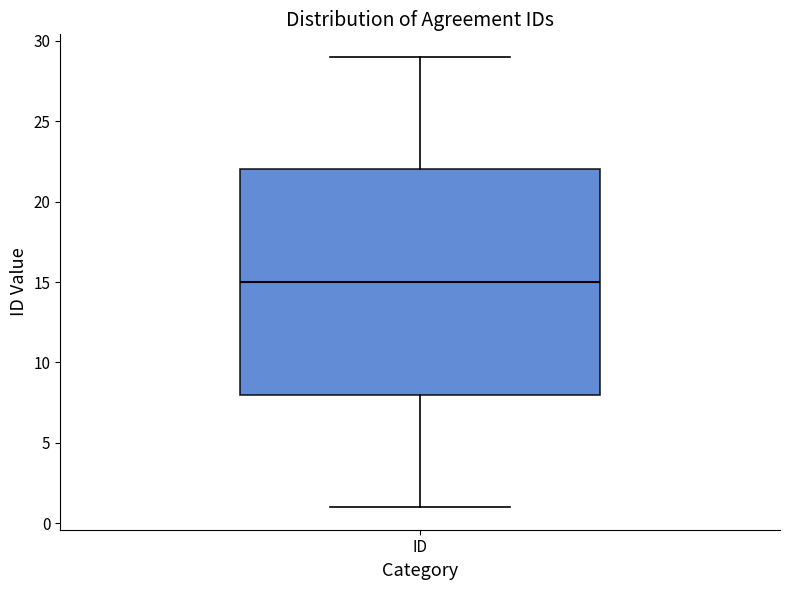

Read this box plot against the y-axis: the position of the median line, the range covered by the box, and the ends of both whiskers. The values are not printed on the chart, so give them approximately, as read against the axis.

median 15, box 8 to 22, whiskers 1 to 29